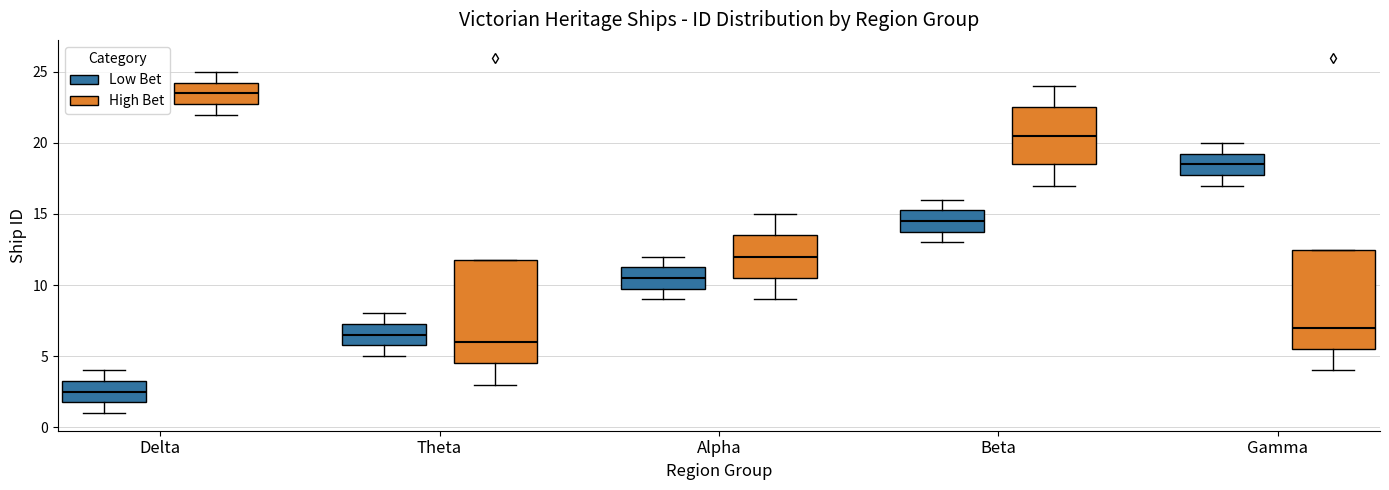

Where does the lower whisker of the box for Gamma (High Bet) end on the y-axis? The values are not printed on the chart, so give them approximately, as read against the axis.

4.0